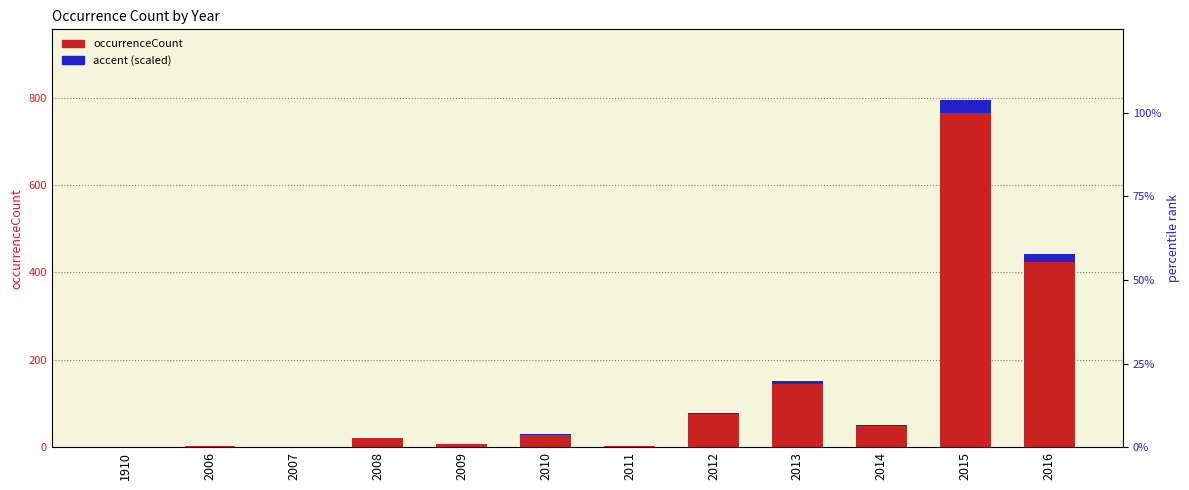

The occurrenceCount series shows 108.3 at 2012. True or false?

False